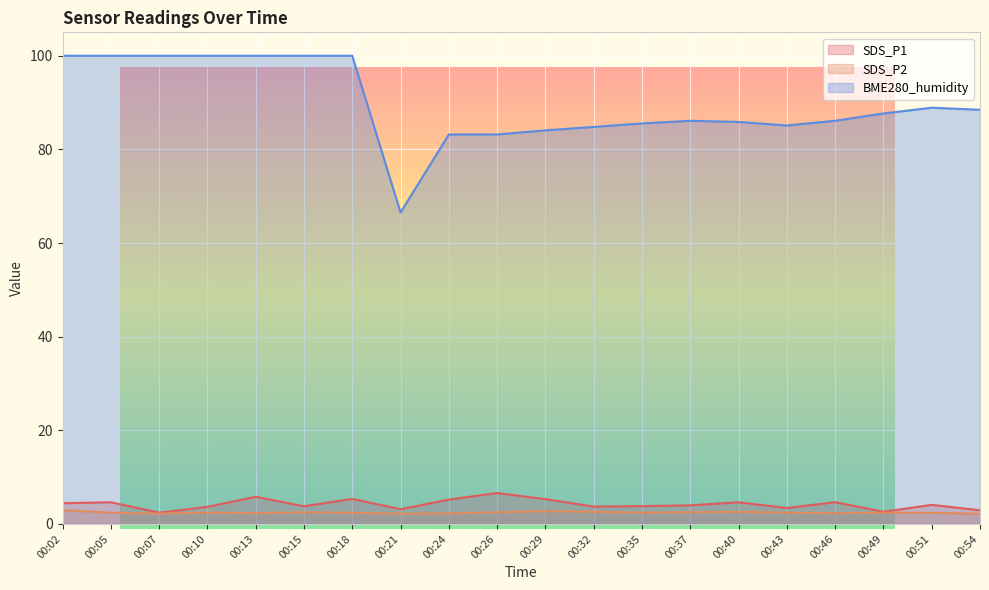

List the series in order of their peak value, highest first.

BME280_humidity, SDS_P1, SDS_P2